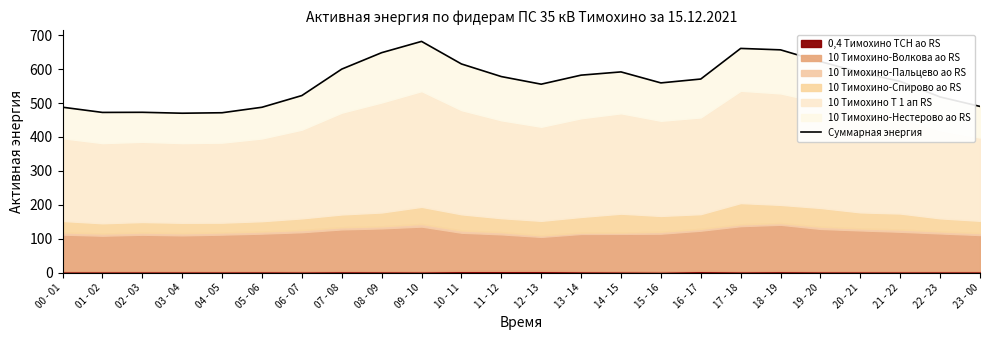

What is the label of the 13th point from the left?

12 - 13